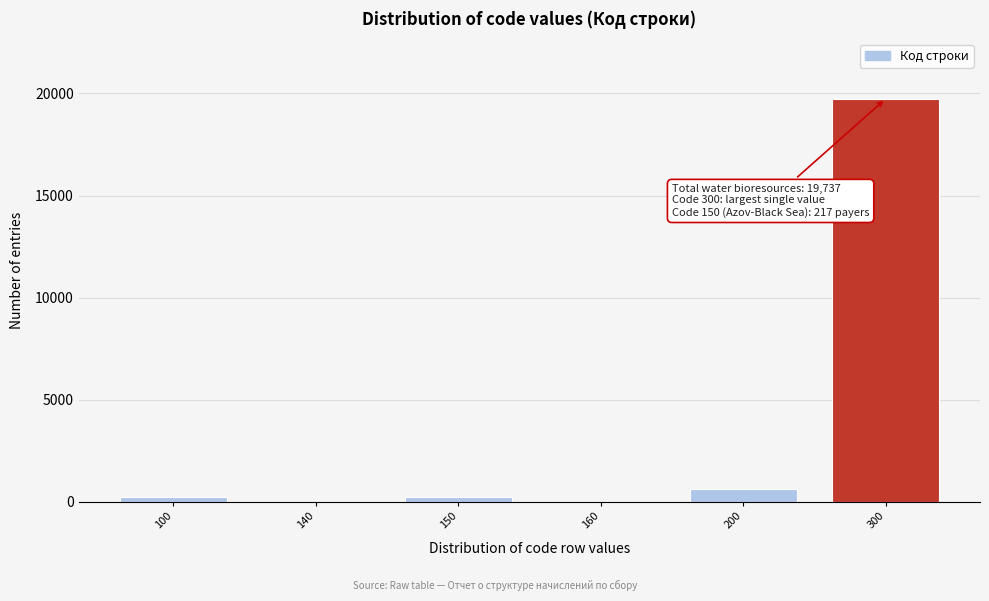

What is the sum of all values?

20804